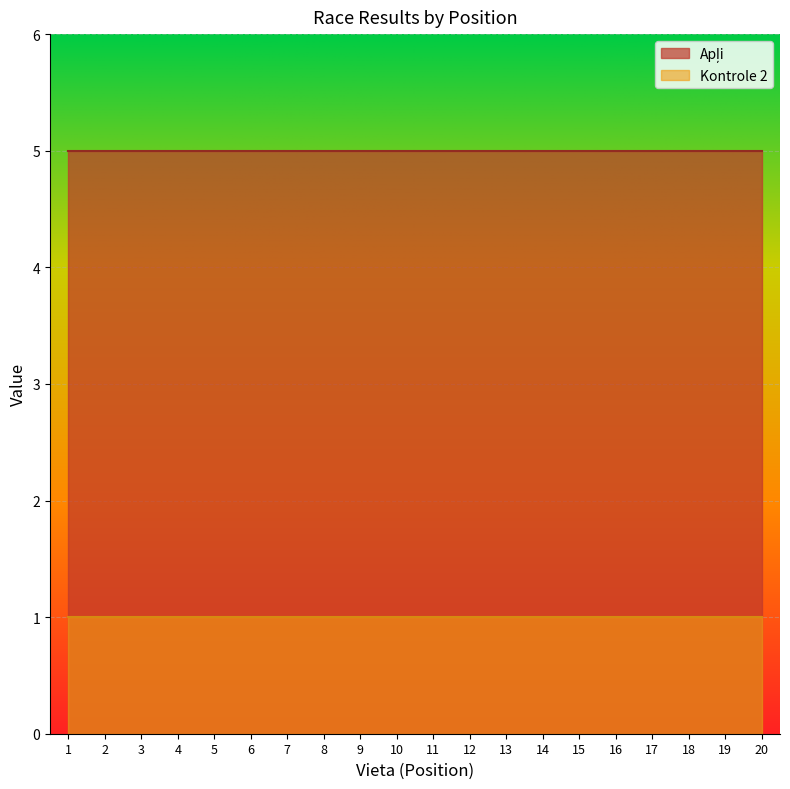

Which series has the largest range (max minus min)?

Apļi